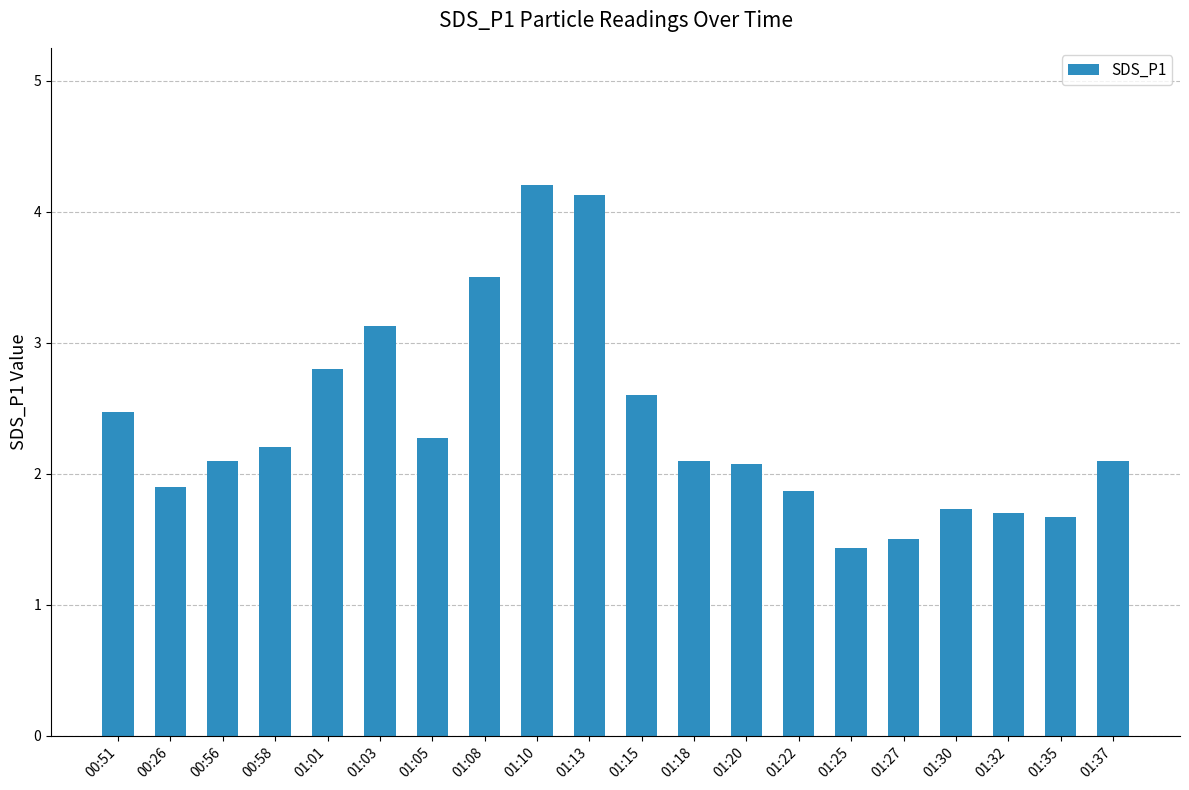

Reading right to left, what are all the values shown in this chart?

01:37=2.1	01:35=1.7	01:32=1.7	01:30=1.7	01:27=1.5	01:25=1.4	01:22=1.9	01:20=2.1	01:18=2.1	01:15=2.6	01:13=4.1	01:10=4.2	01:08=3.5	01:05=2.3	01:03=3.1	01:01=2.8	00:58=2.2	00:56=2.1	00:26=1.9	00:51=2.5